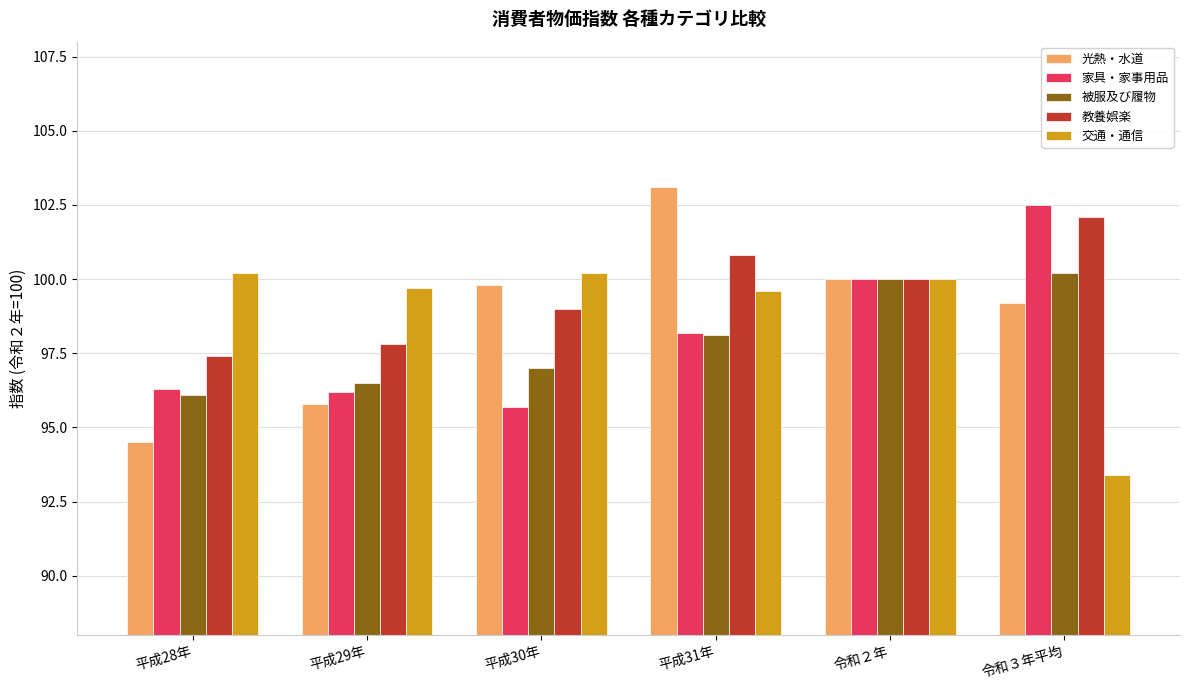

Is the value of 家具・家事用品 at 平成29年 greater than the value of 光熱・水道 at 平成29年?

Yes